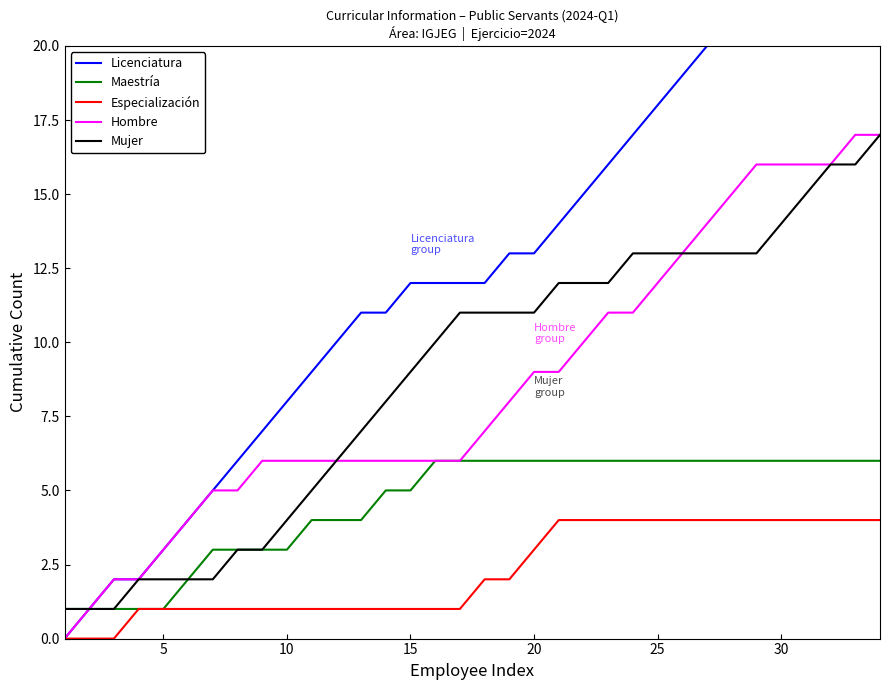

Which series has the largest total across all categories?

Licenciatura